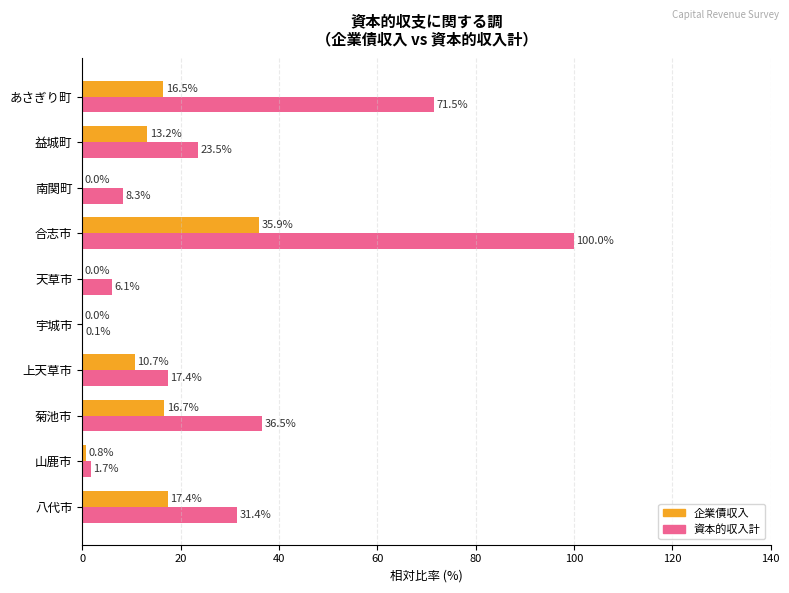

What are all the series names shown in the legend?

企業債収入, 資本的収入計